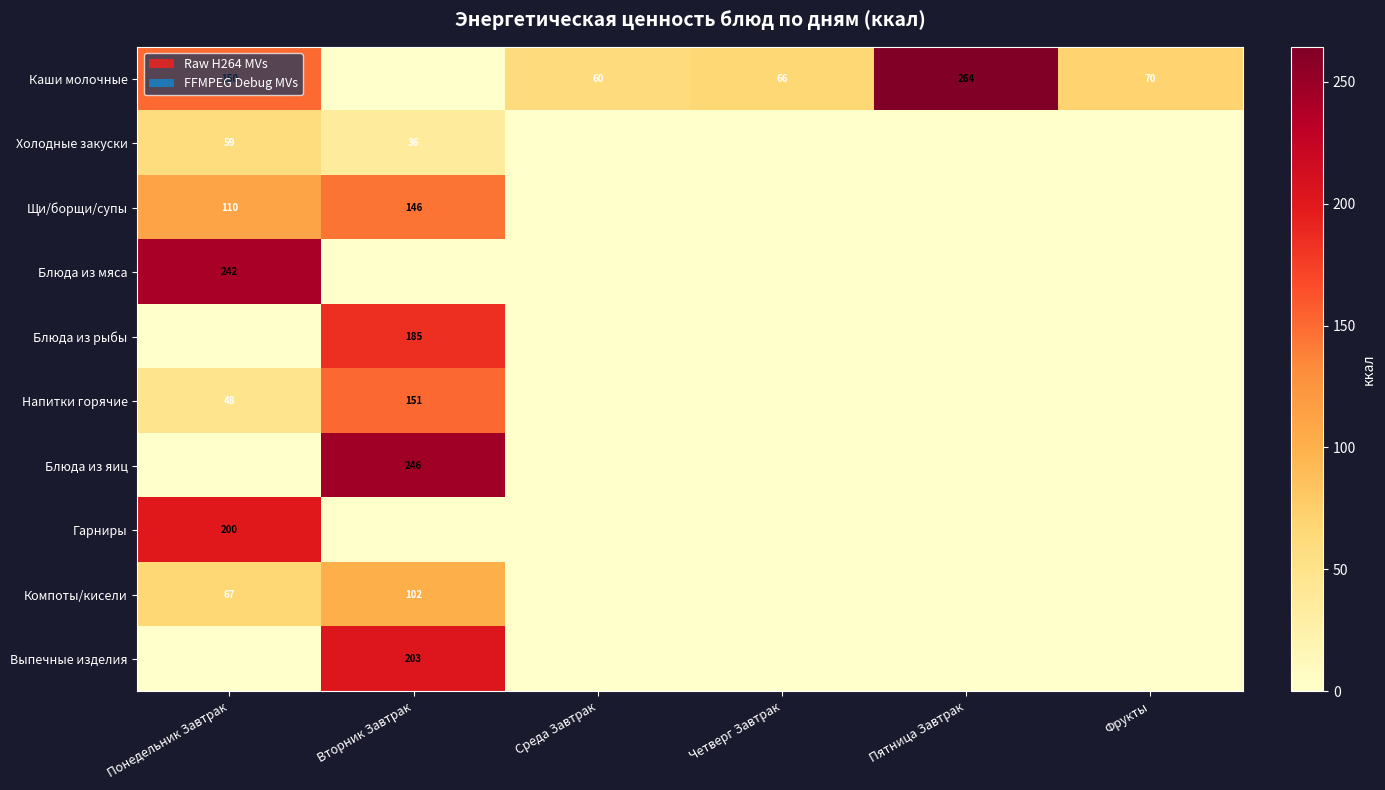

Which has a higher value, Фрукты or Вторник Завтрак?

Фрукты